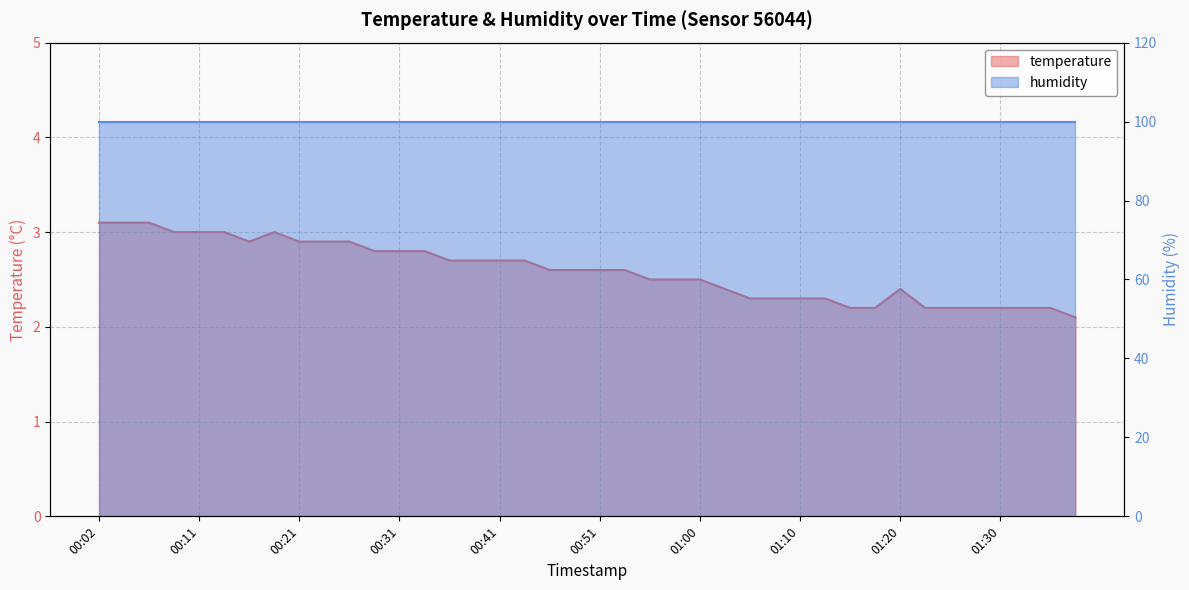

How many interior local valleys (lower than both neighbors) does the data have?

1